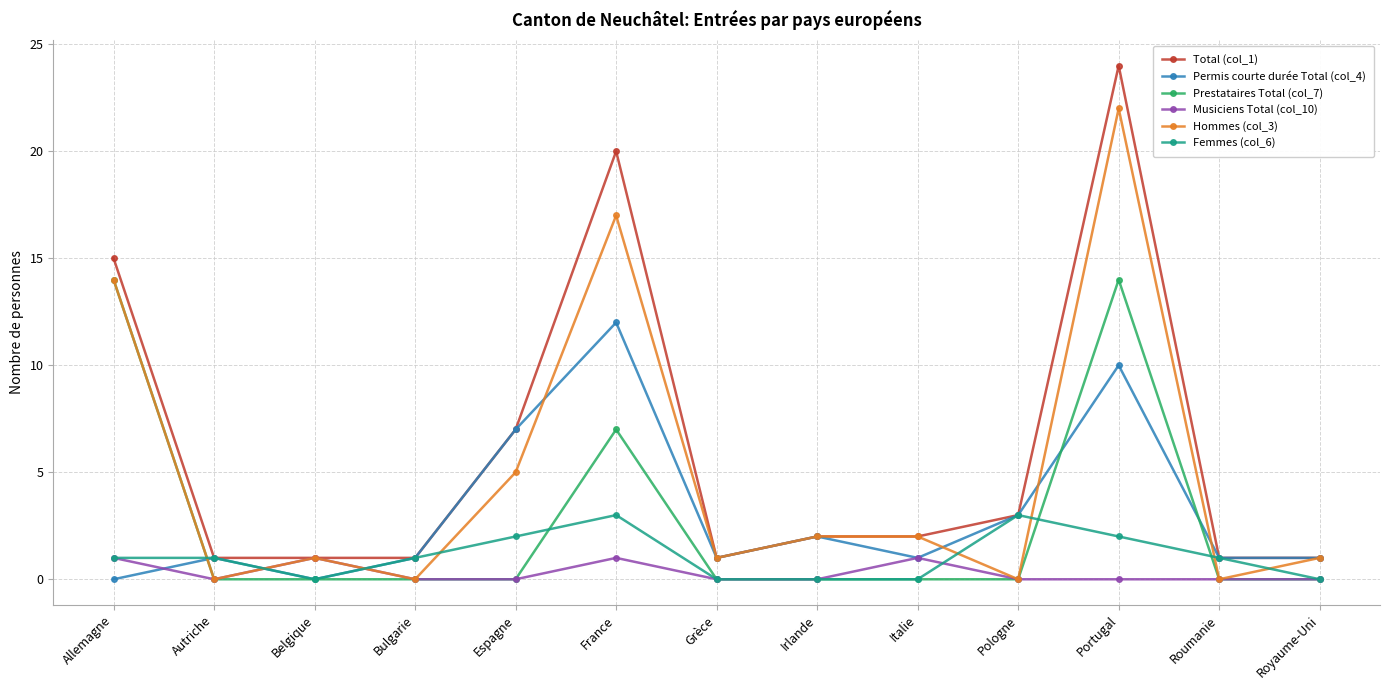

Is the value of Prestataires Total (col_7) at France greater than the value of Hommes (col_3) at Espagne?

Yes